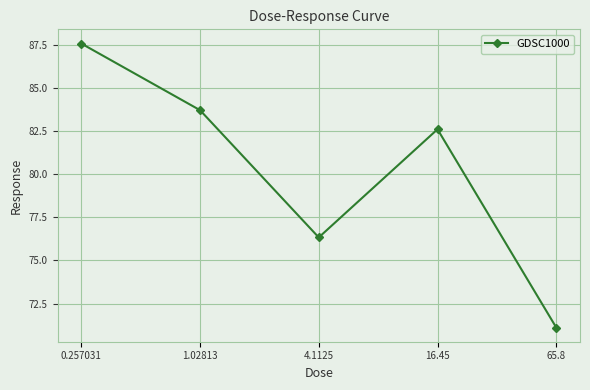

True or false: the data shows 83.7 at 1.02813.

True